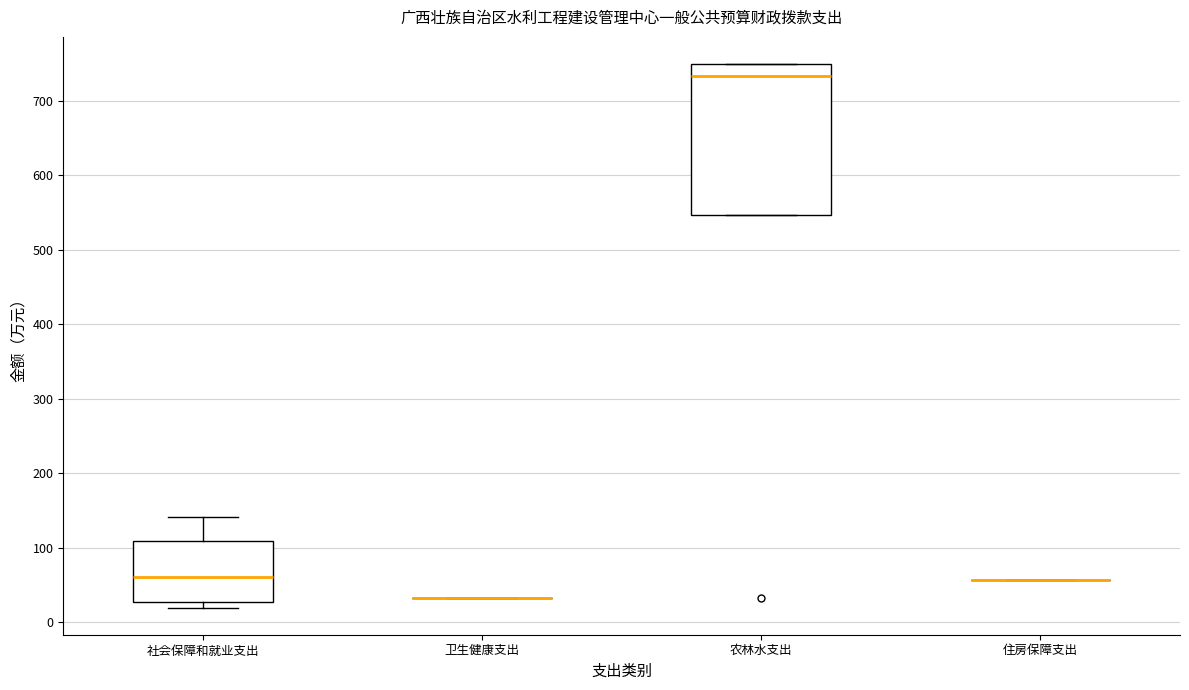

Which box is the tallest, from its lower edge to its upper edge?

农林水支出